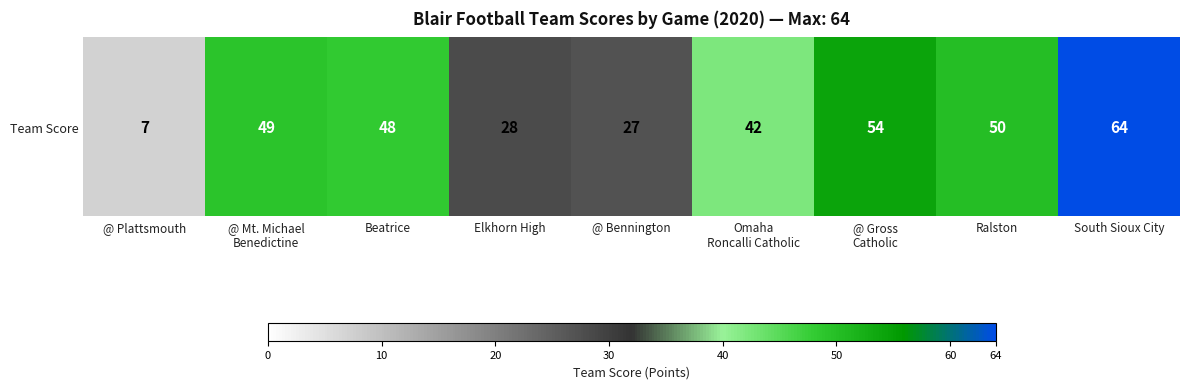

What is the change in value from @ Mt. Michael
Benedictine to South Sioux City?

+15